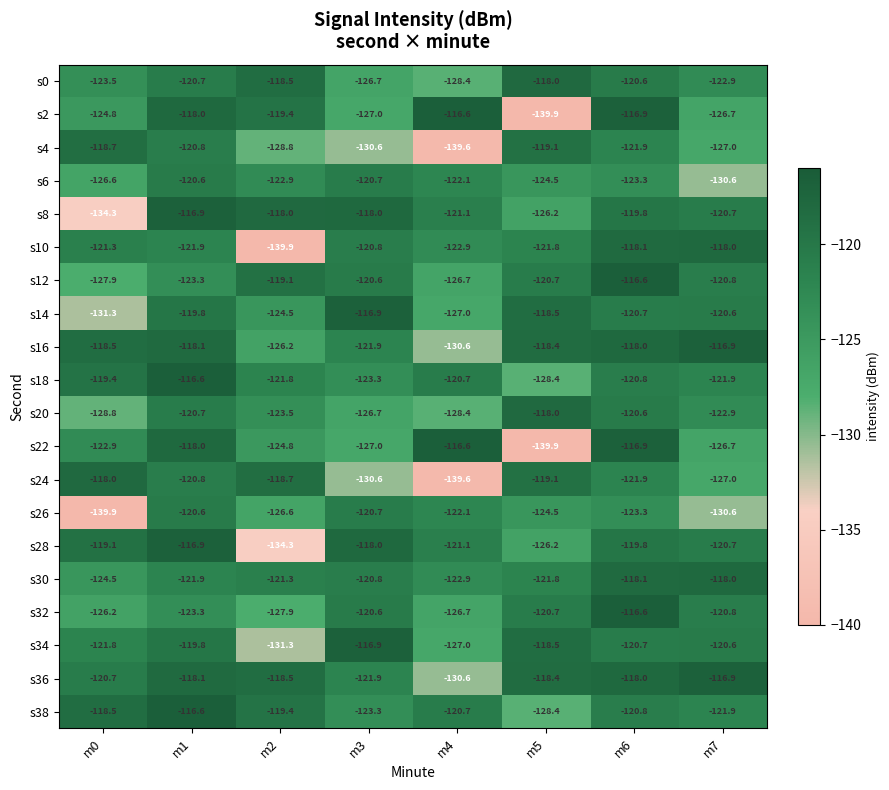

Which series has the largest total across all categories?

s36